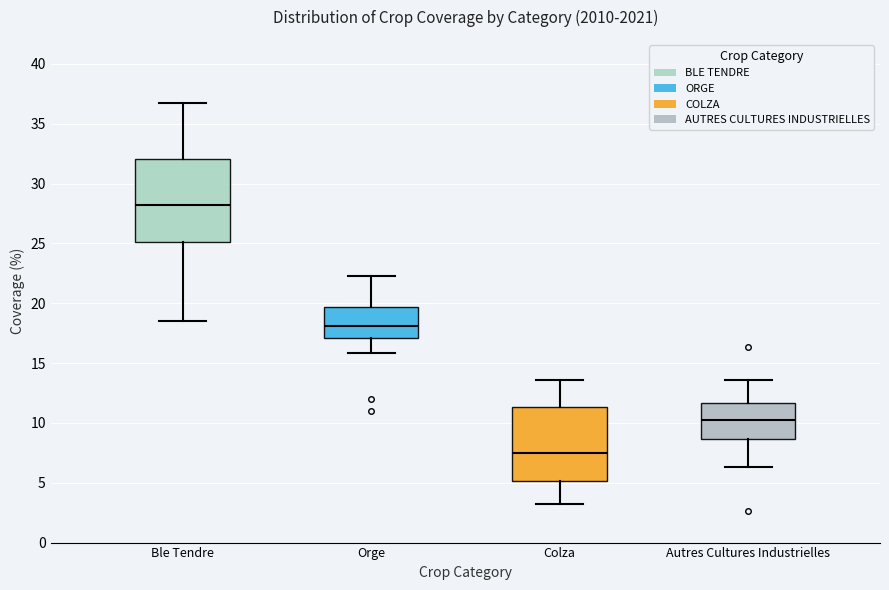

Reading left to right, read every box against the y-axis: the position of its median line, the range the box covers, and the ends of its whiskers. The values are not printed on the chart, so give them approximately, as read against the axis.

Ble Tendre: median 28.0, box 25.0 to 32.0, whiskers 18.5 to 36.5
Orge: median 18.0, box 17.0 to 19.5, whiskers 16.0 to 22.5
Colza: median 7.5, box 5.0 to 11.5, whiskers 3.0 to 13.5
Autres Cultures Industrielles: median 10.5, box 8.5 to 11.5, whiskers 6.5 to 13.5